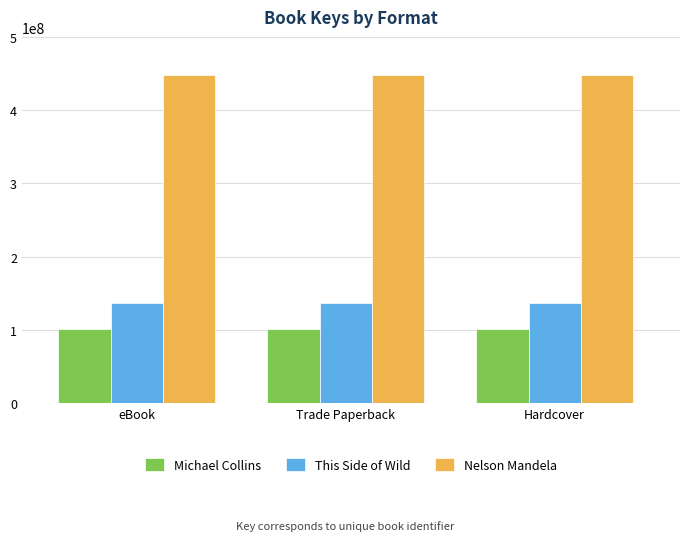

What is the average value of the This Side of Wild series?

136319527